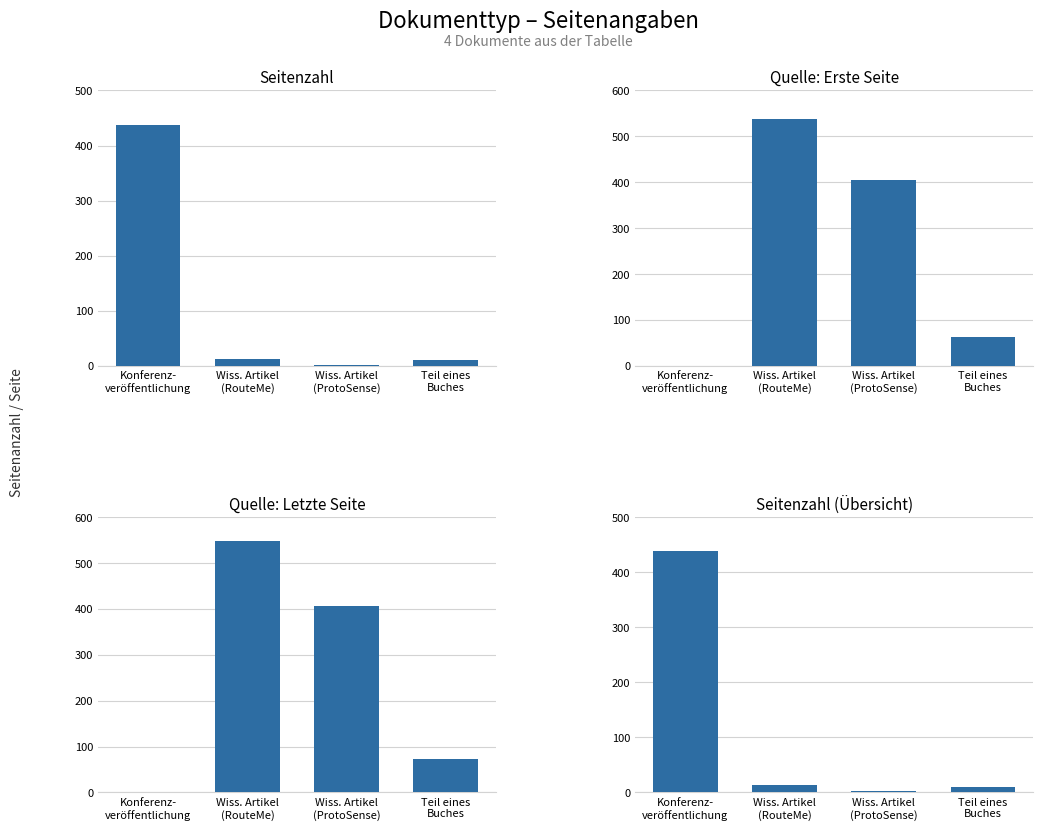

At how many categories does at least one series exceed 171?

3